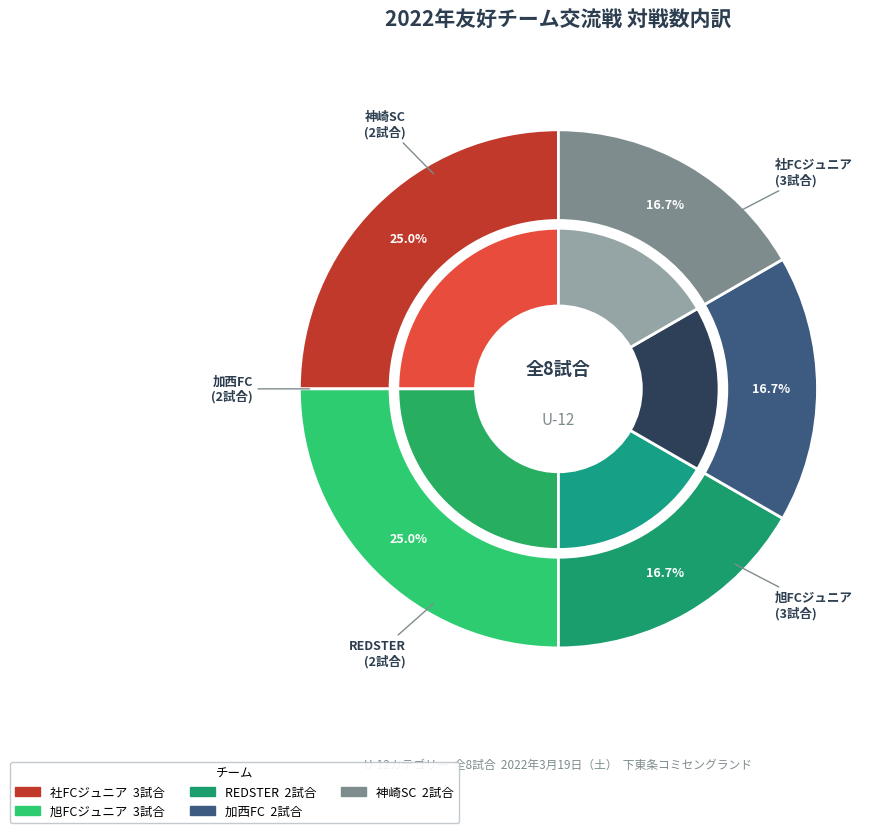

Which slice is the largest?

社FCジュニア